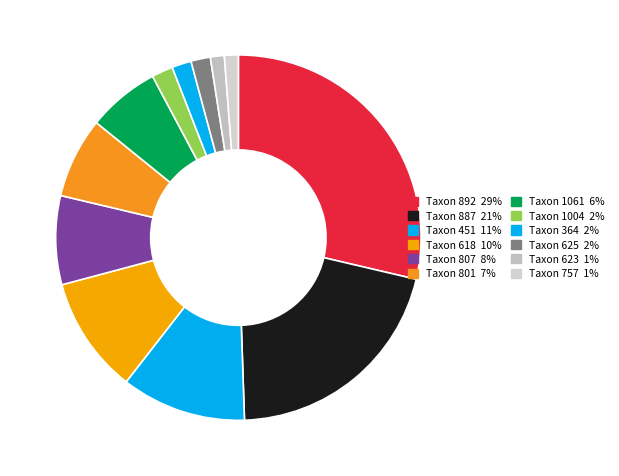

Count the number of slices in the pie.

12